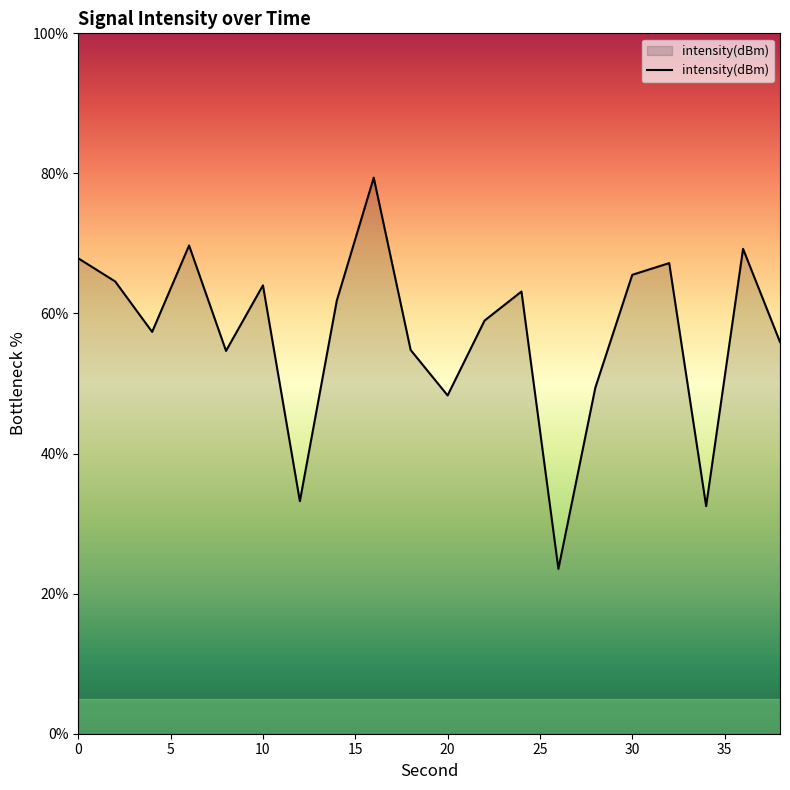

What is the difference between the maximum and minimum values?

55.9